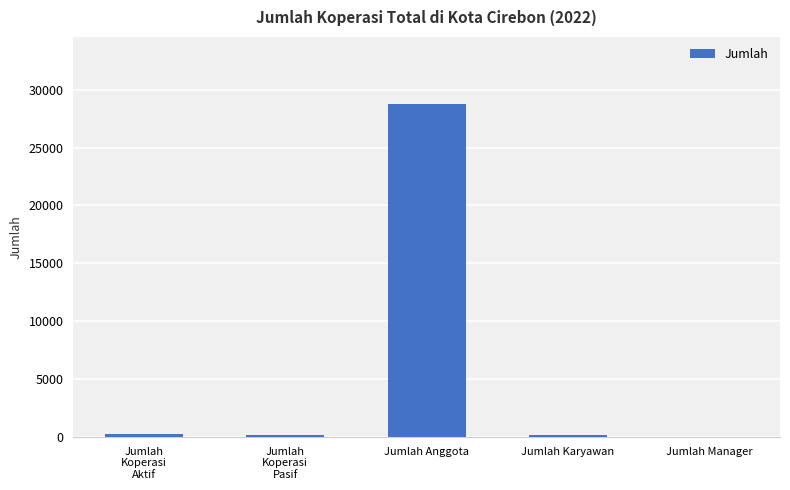

Which category has the highest value across all series?

Jumlah Anggota